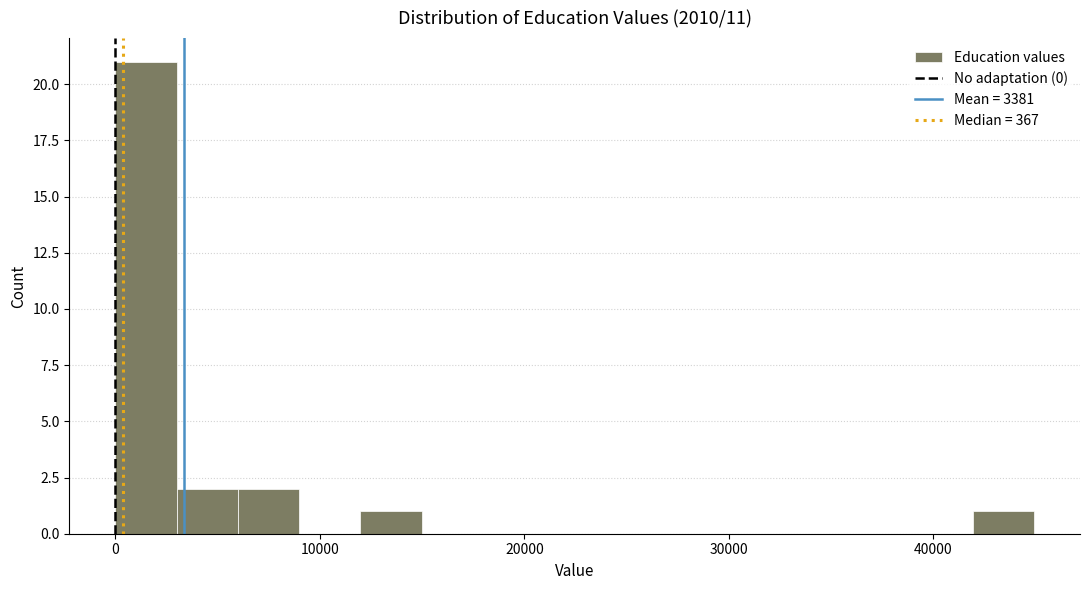

Around what value on the x-axis is the tallest bar? Give the approximate position of its centre, as read against the axis.

2000